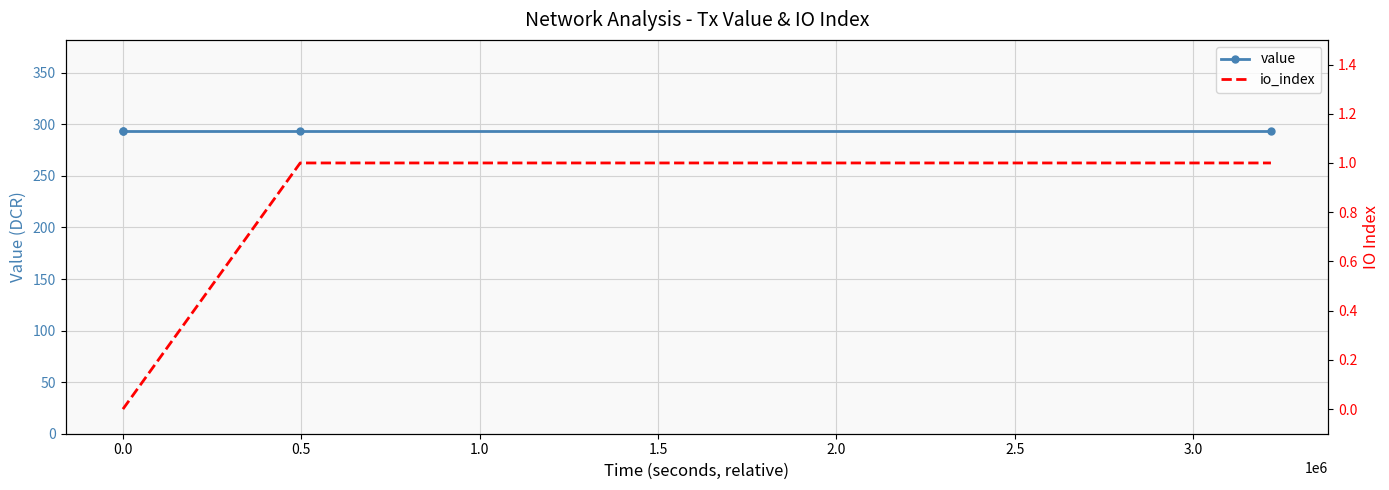

What is the maximum value shown in the chart?

293.8